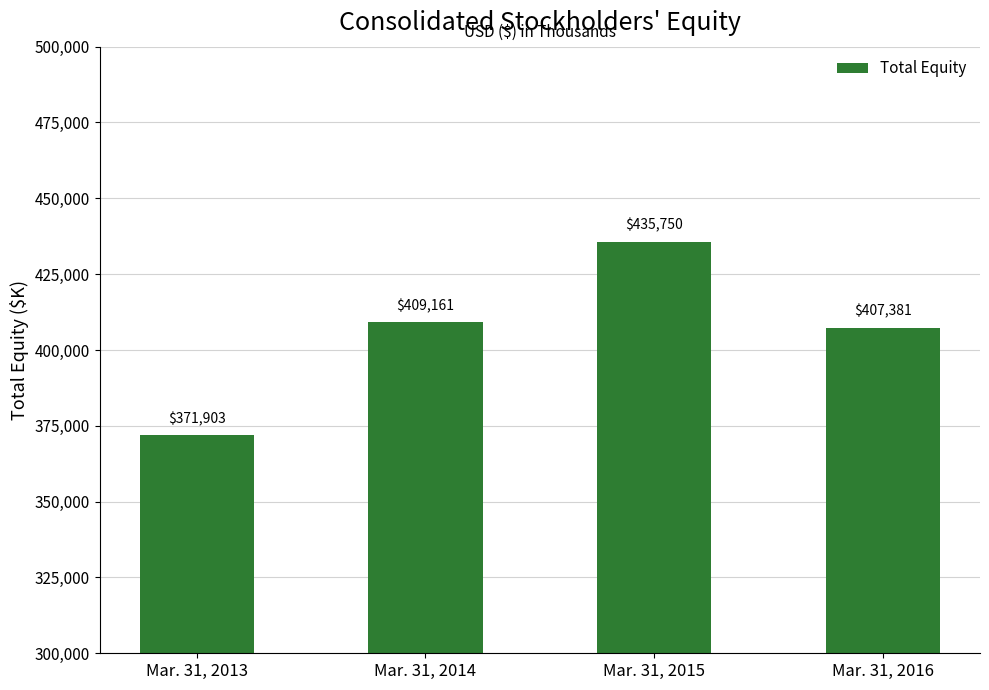

Reading left to right, list all the values displayed in this chart.

Mar. 31, 2013=371903	Mar. 31, 2014=409161	Mar. 31, 2015=435750	Mar. 31, 2016=407381